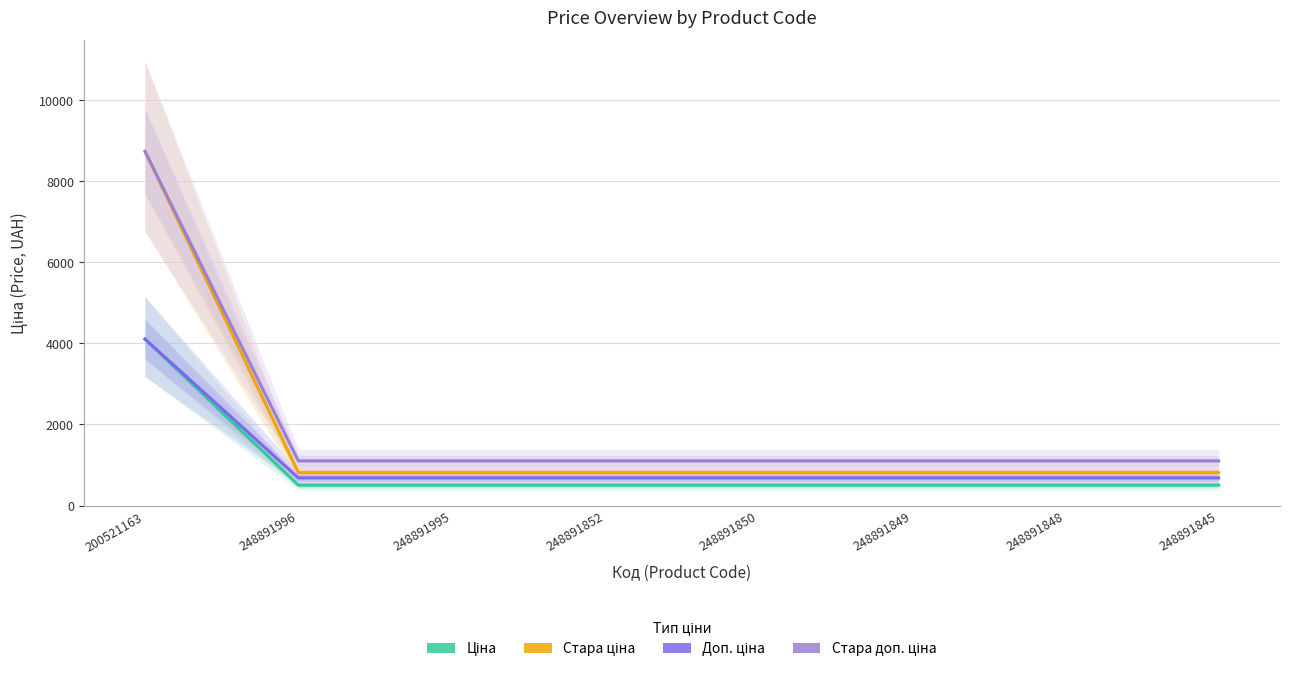

What are all the series names shown in the legend?

Ціна, Стара ціна, Доп. ціна, Стара доп. ціна